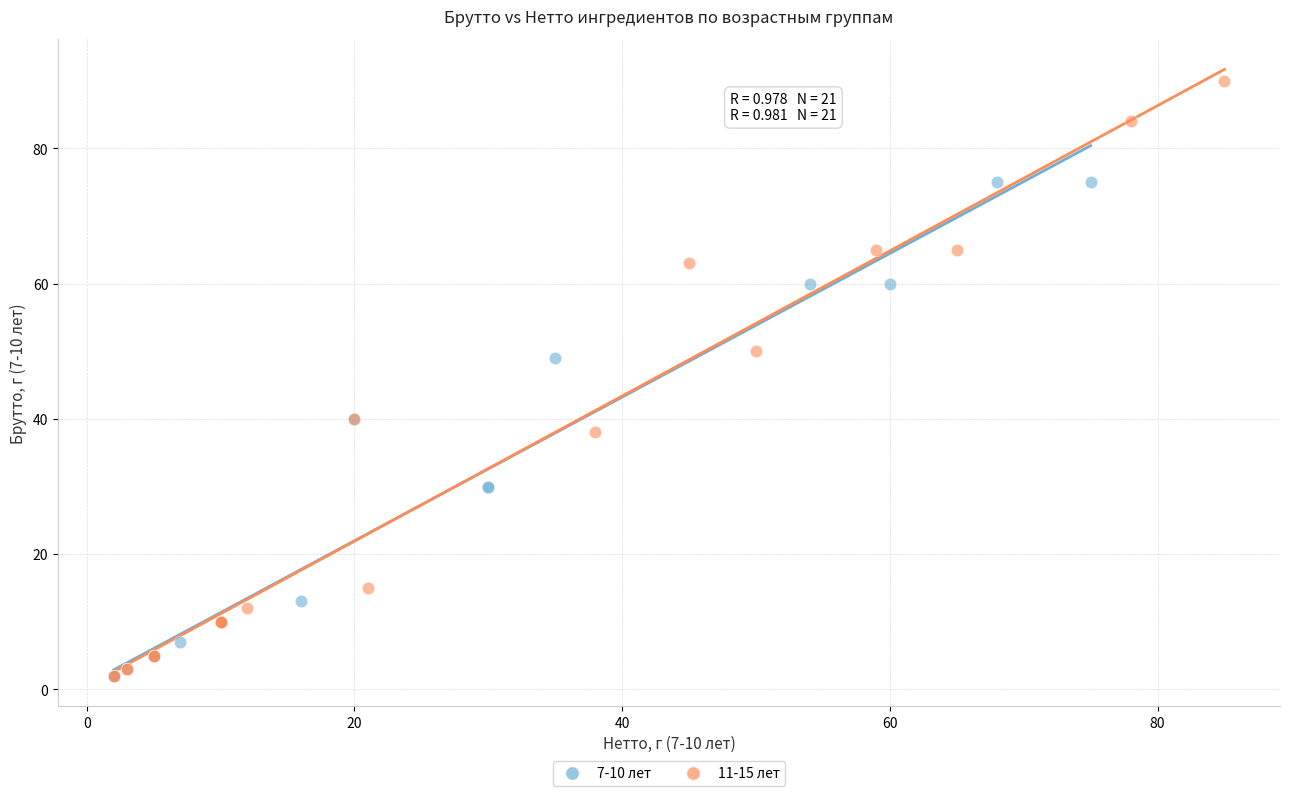

What are all the series names shown in the legend?

7-10 лет, 11-15 лет